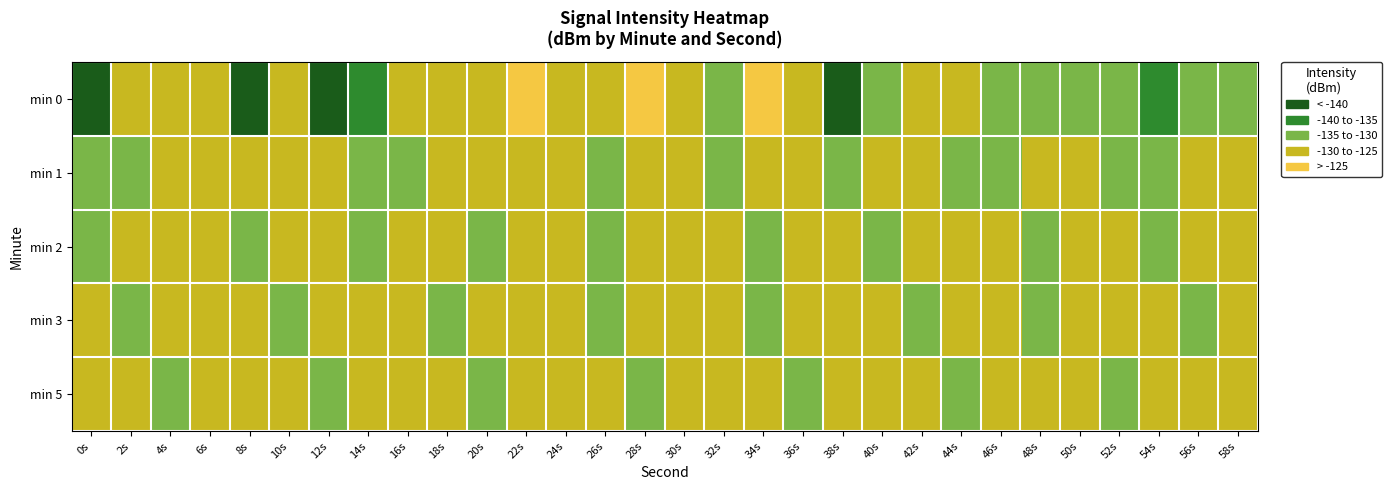

At how many categories does at least one series exceed -125?

3